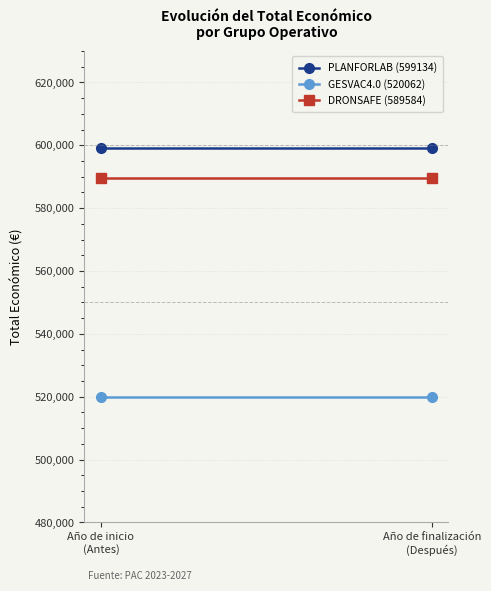

What is the sum of the PLANFORLAB (599134) values at Año de inicio
(Antes) and Año de finalización
(Después)?

1198268